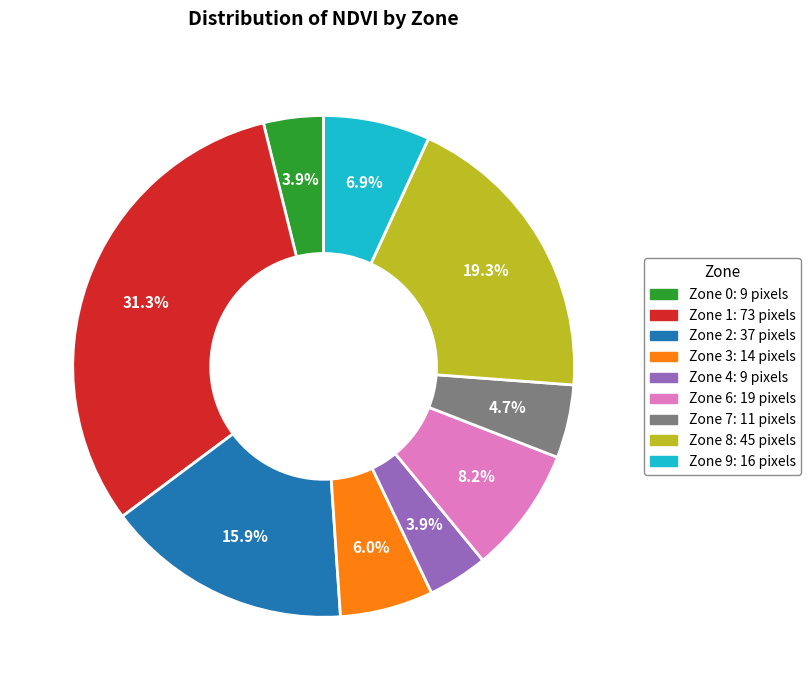

Does any single category account for the majority?

No